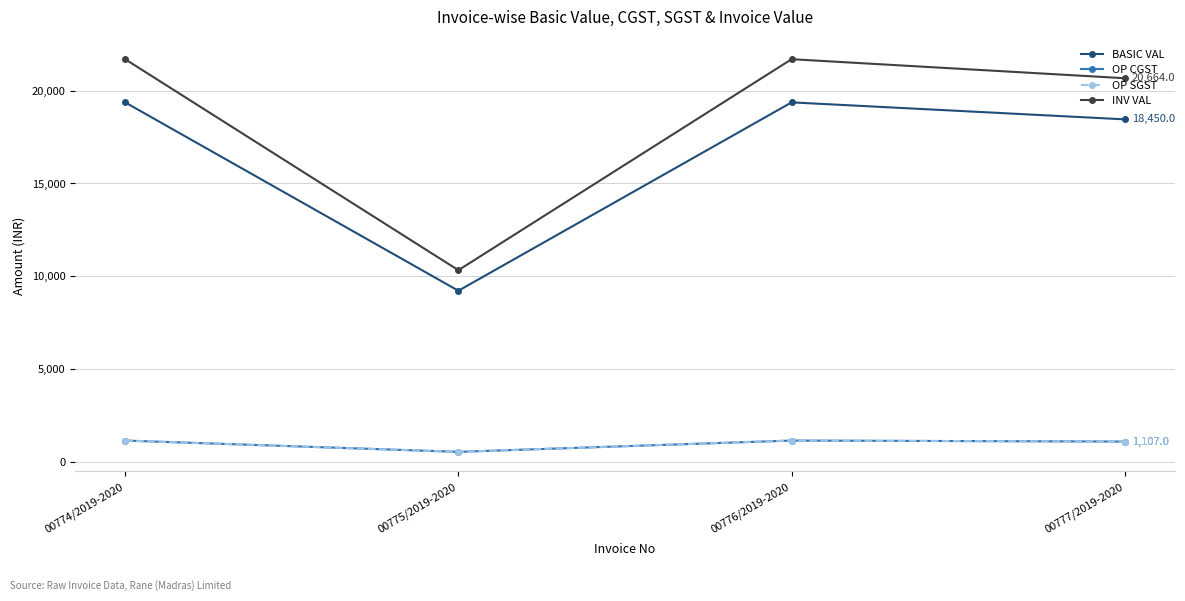

Which series changed the most between 00775/2019-2020 and 00776/2019-2020?

INV VAL